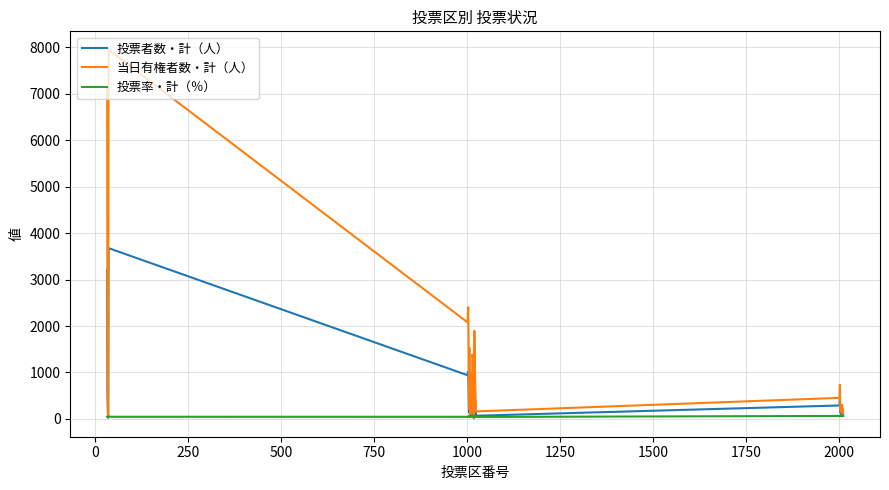

At how many categories does at least one series exceed 3327?

2